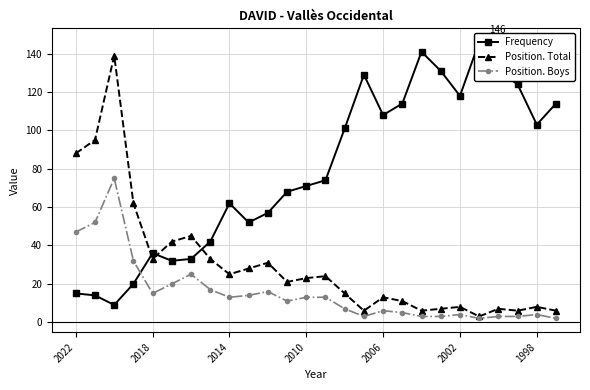

Is it true that Position. Boys equals 5 at 18?

False